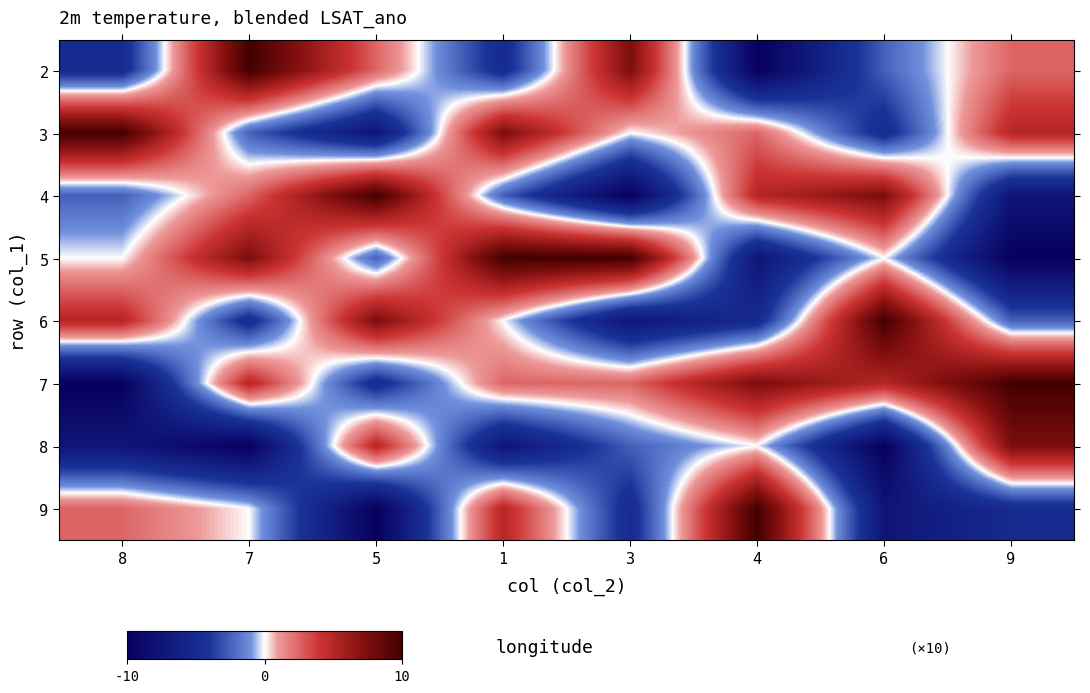

Which series has the largest total across all categories?

7